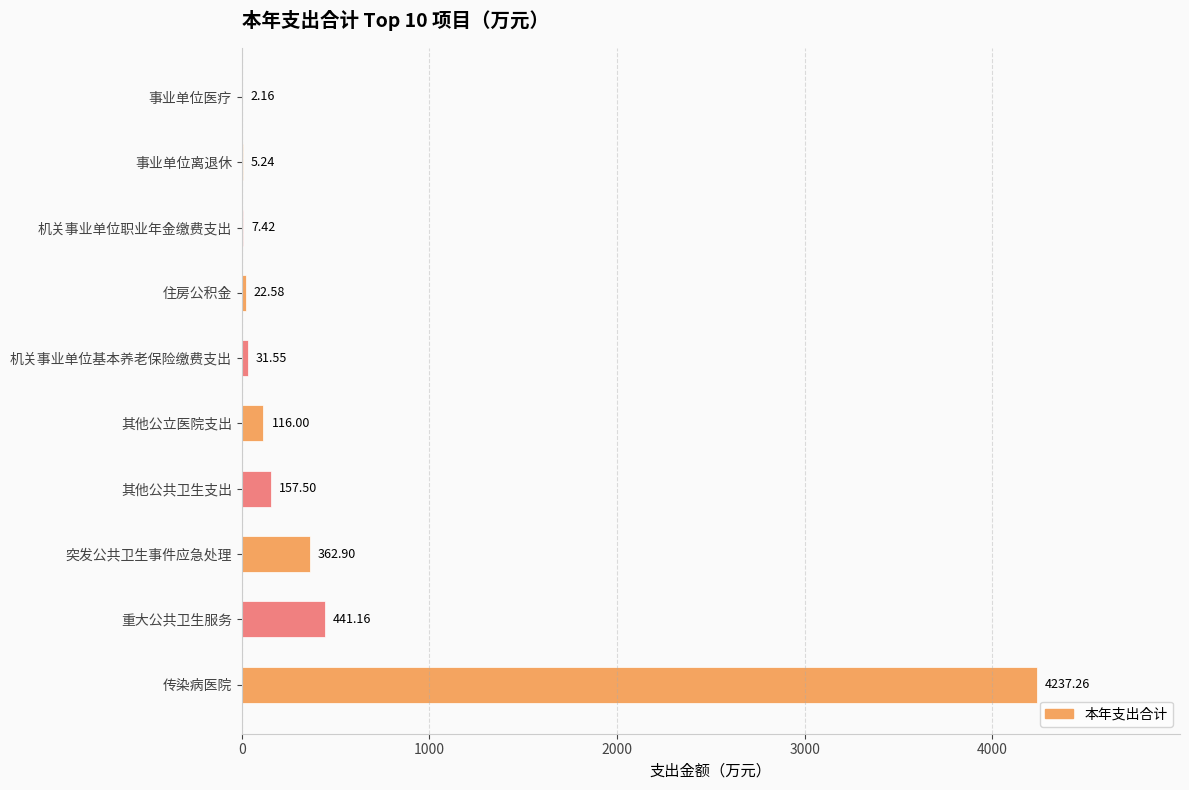

Count the number of data series in this chart.

1